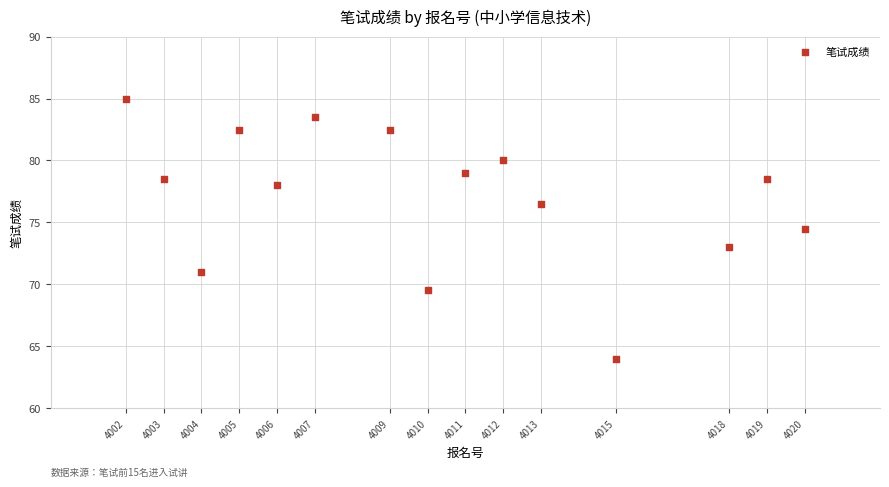

What is the range of Y values (max minus min)?

21.0